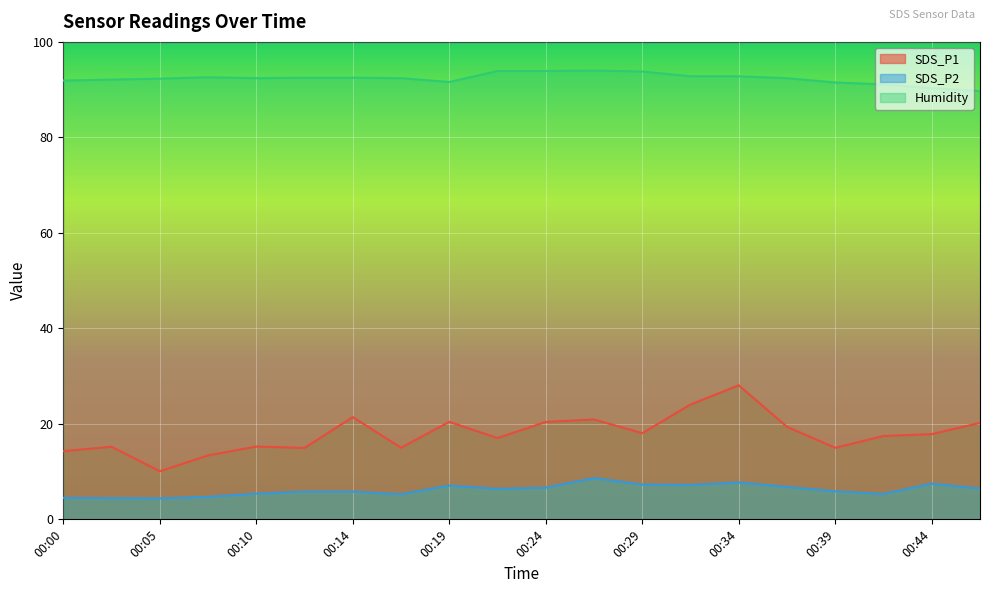

Which series has the widest spread of values?

SDS_P1